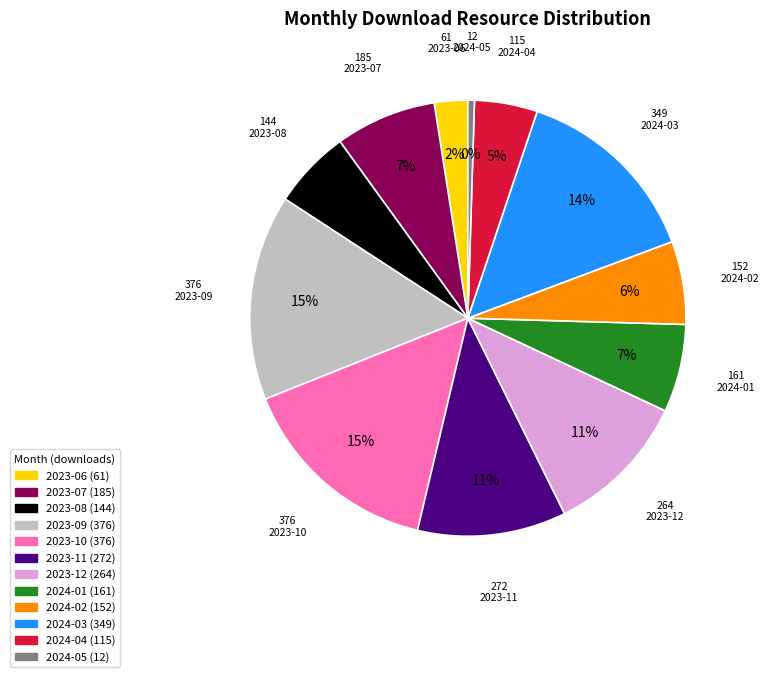

Between 2023-08 and 2023-06, which is larger?

2023-08